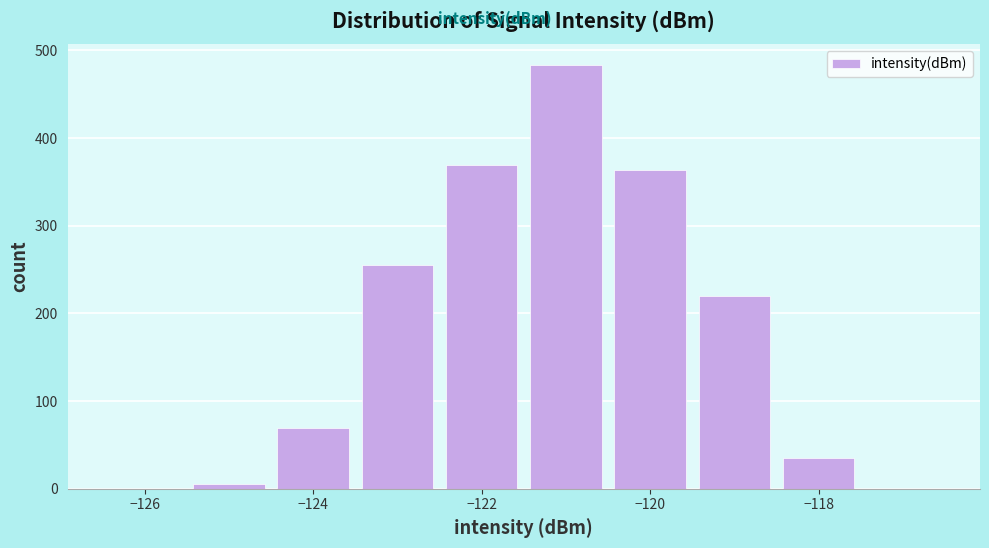

Over which range of the x-axis is the bar tallest?

-121.5 to -120.5